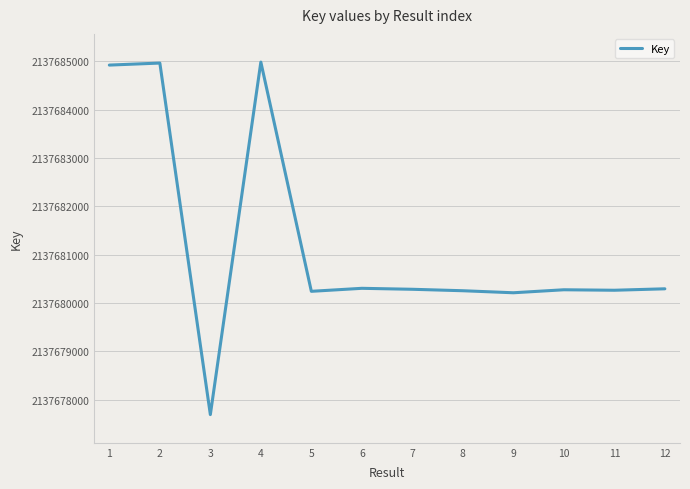

How many lines are shown in the chart?

1